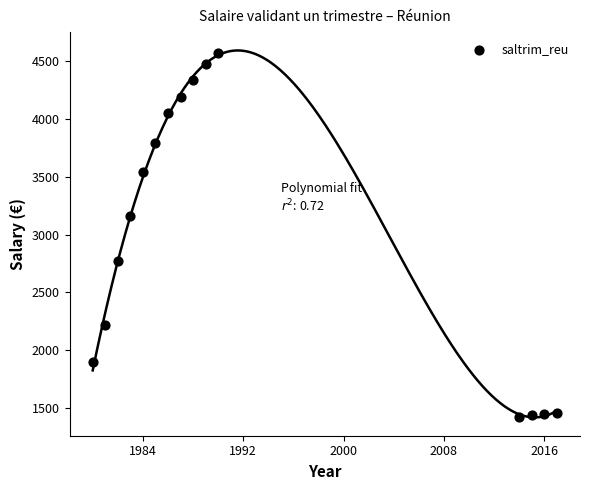

What is the range of Y values (max minus min)?

3133.8